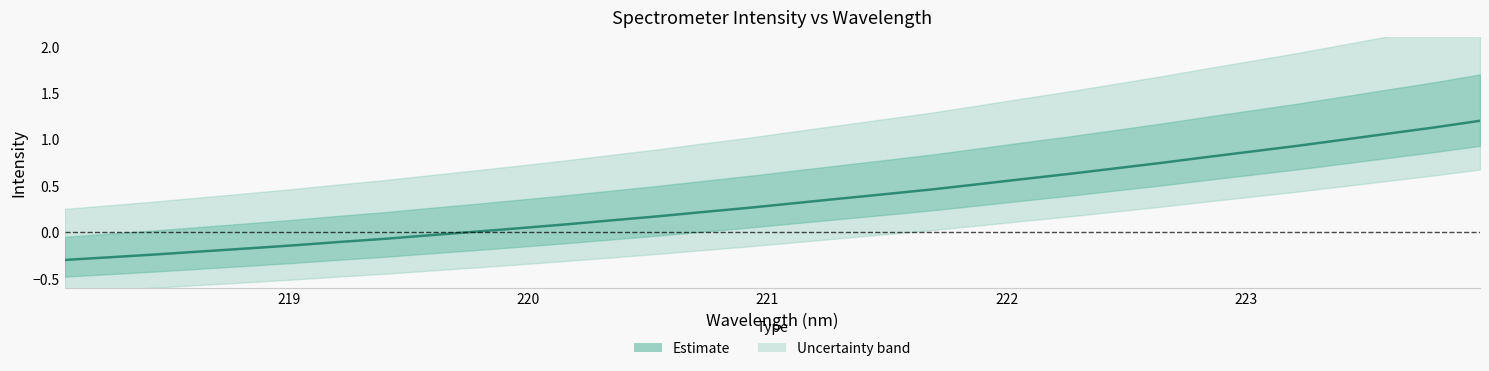

True or false: the data shows 0.0 at 11.

False